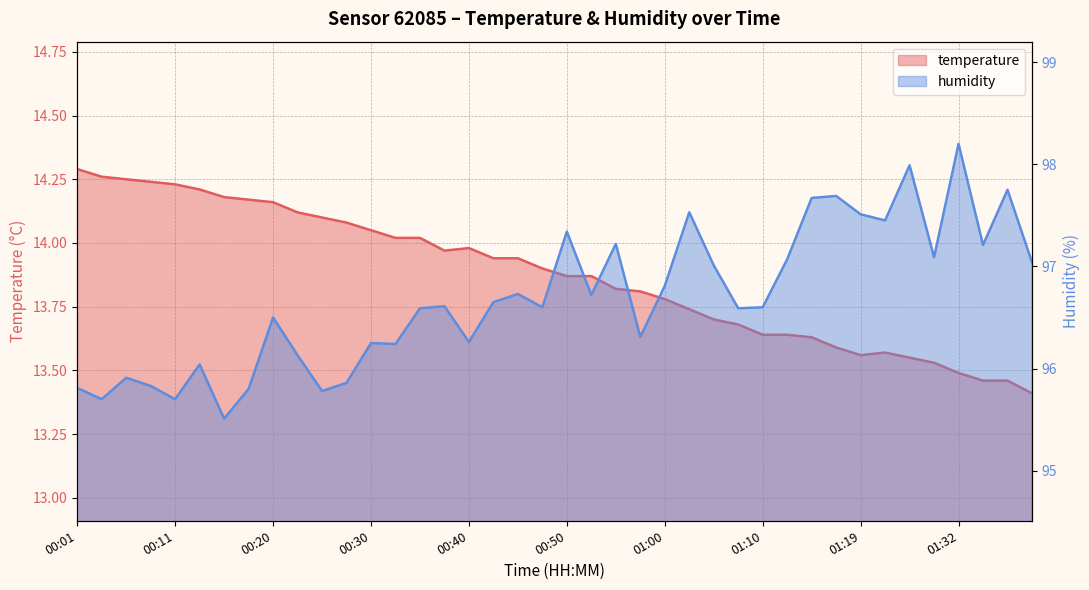

At 01:02, list the series in order from largest to smallest.

humidity, temperature